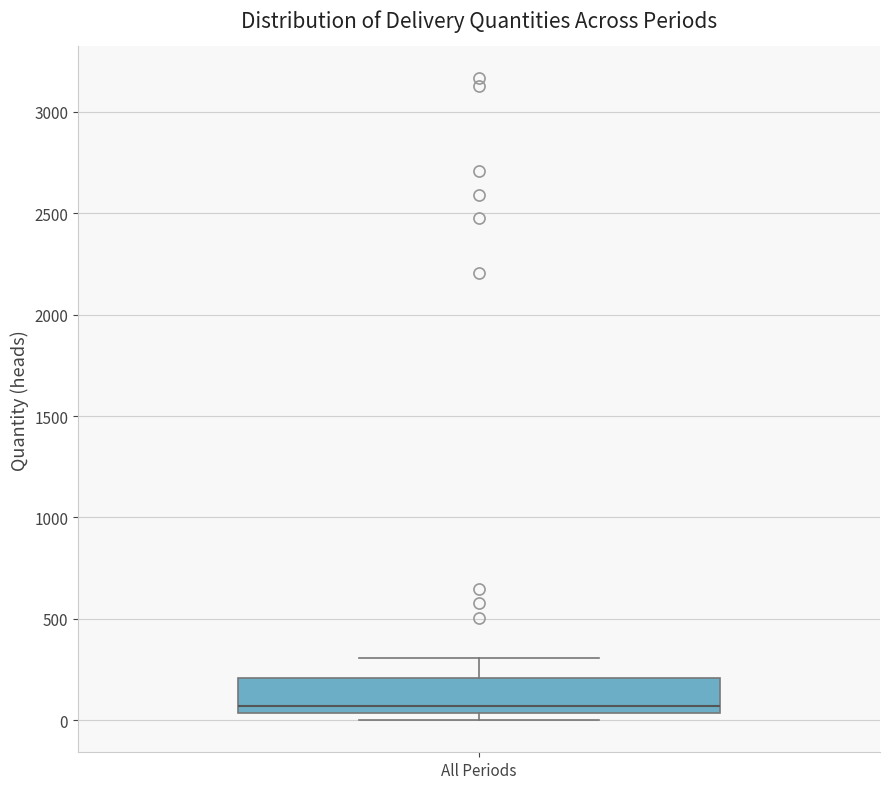

Read this box plot against the y-axis: the position of the median line, the range covered by the box, and the ends of both whiskers. The values are not printed on the chart, so give them approximately, as read against the axis.

median 50 (just above the box's lower edge), box 50 to 200, whiskers 0 to 300